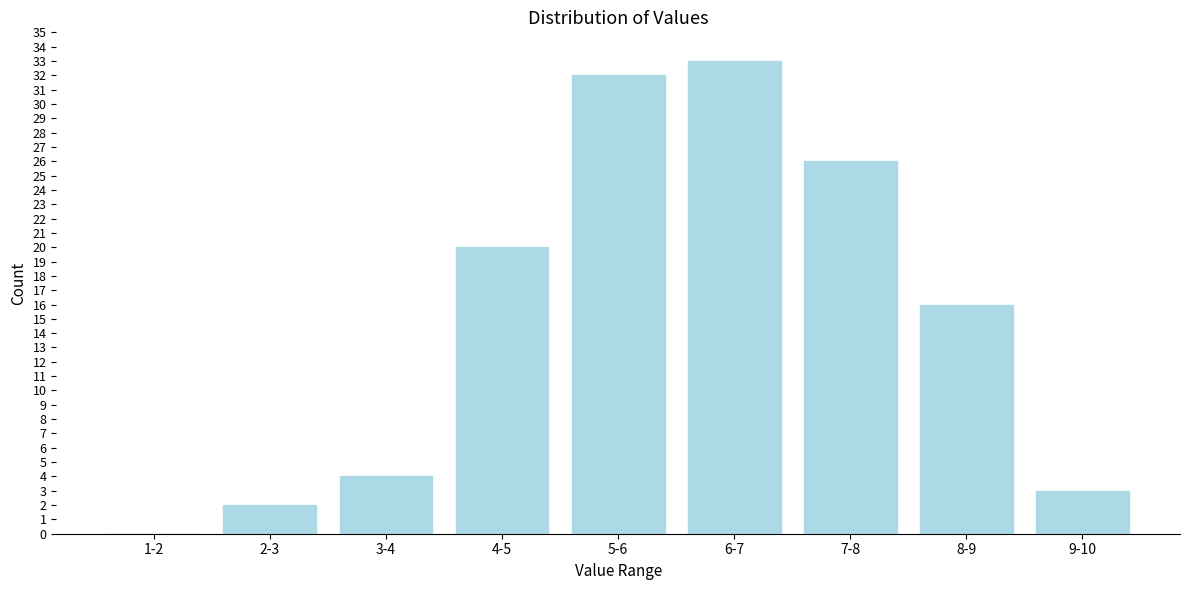

Reading left to right, what are all the values shown in this chart?

1-2=0	2-3=2	3-4=4	4-5=20	5-6=32	6-7=33	7-8=26	8-9=16	9-10=3